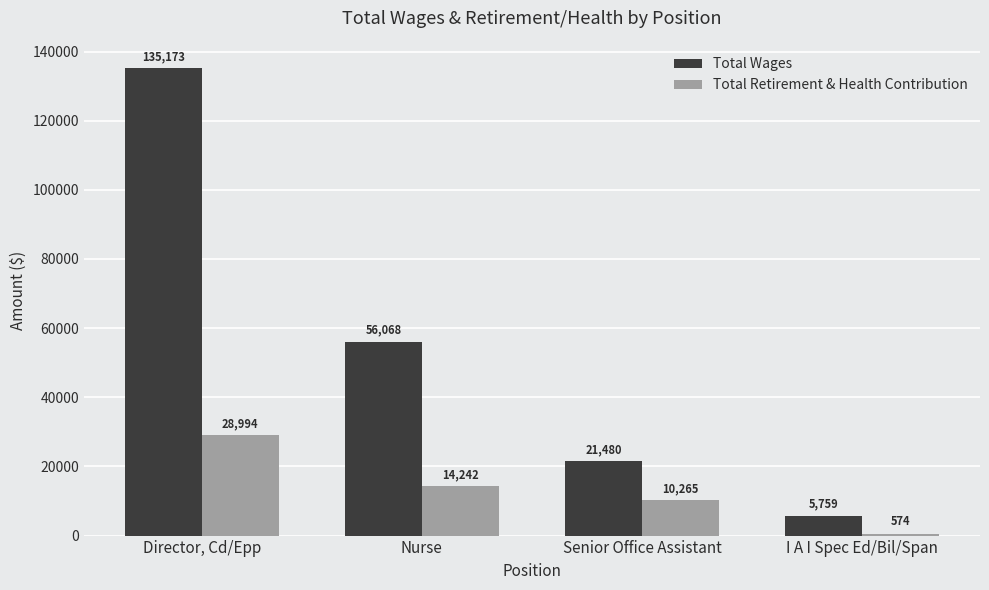

Reading left to right, list all the values displayed in this chart.

Total Wages: Director, Cd/Epp=135173	Nurse=56068	Senior Office Assistant=21480	I A I Spec Ed/Bil/Span=5759
Total Retirement & Health Contribution: Director, Cd/Epp=28994	Nurse=14242	Senior Office Assistant=10265	I A I Spec Ed/Bil/Span=574